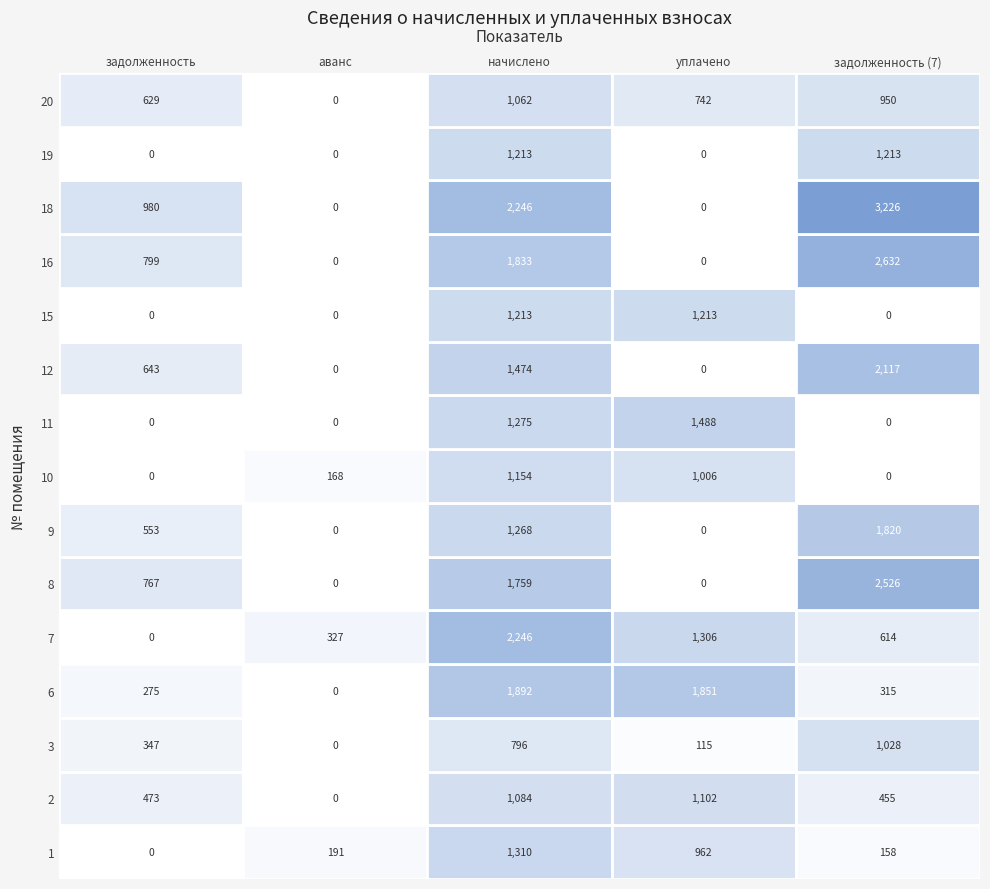

How many data points in 20 are above 741?

3